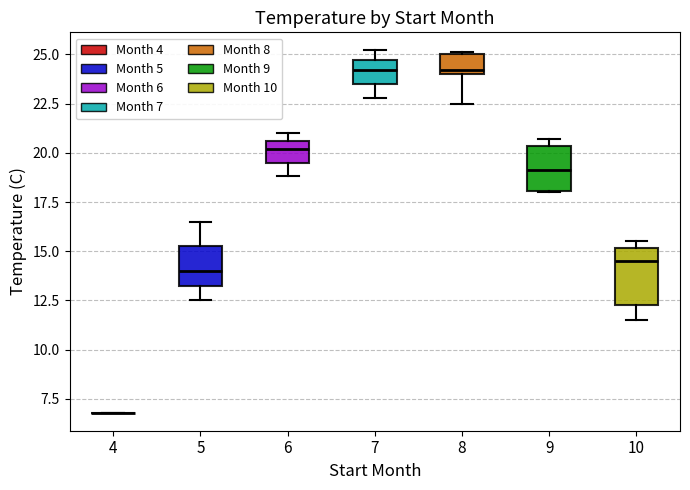

Reading left to right, transcribe this box plot: for each box, give where its median line is, the range the box spans, and where its two whiskers end, as read against the y-axis. The values are not printed on the chart, so give them approximately, as read against the axis.

4: box collapsed to a line at 7.0, whiskers 7.0 to 7.0
5: median 14.0, box 13.5 to 15.5, whiskers 12.5 to 16.5
6: median 20.0, box 19.5 to 20.5, whiskers 19.0 to 21.0
7: median 24.0, box 23.5 to 24.5, whiskers 23.0 to 25.0
8: median 24.0 (just above the box's lower edge), box 24.0 to 25.0, whiskers 22.5 to 25.0
9: median 19.0, box 18.0 to 20.5, whiskers 18.0 to 20.5 (just above the box's upper edge)
10: median 14.5, box 12.5 to 15.0, whiskers 11.5 to 15.5